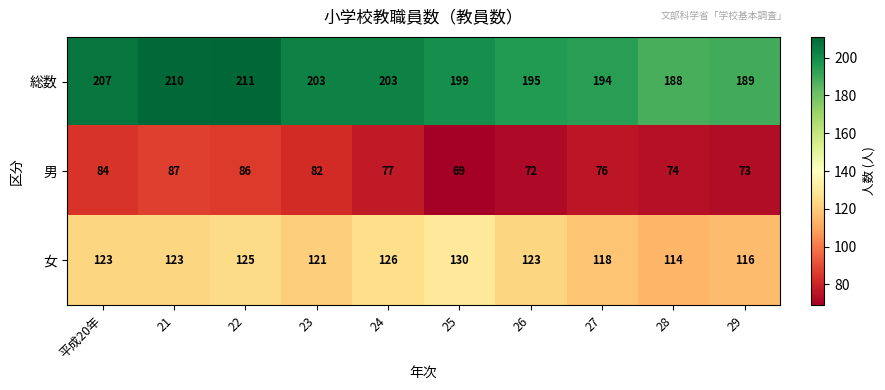

Which category has the lowest value in the 総数 series?

28